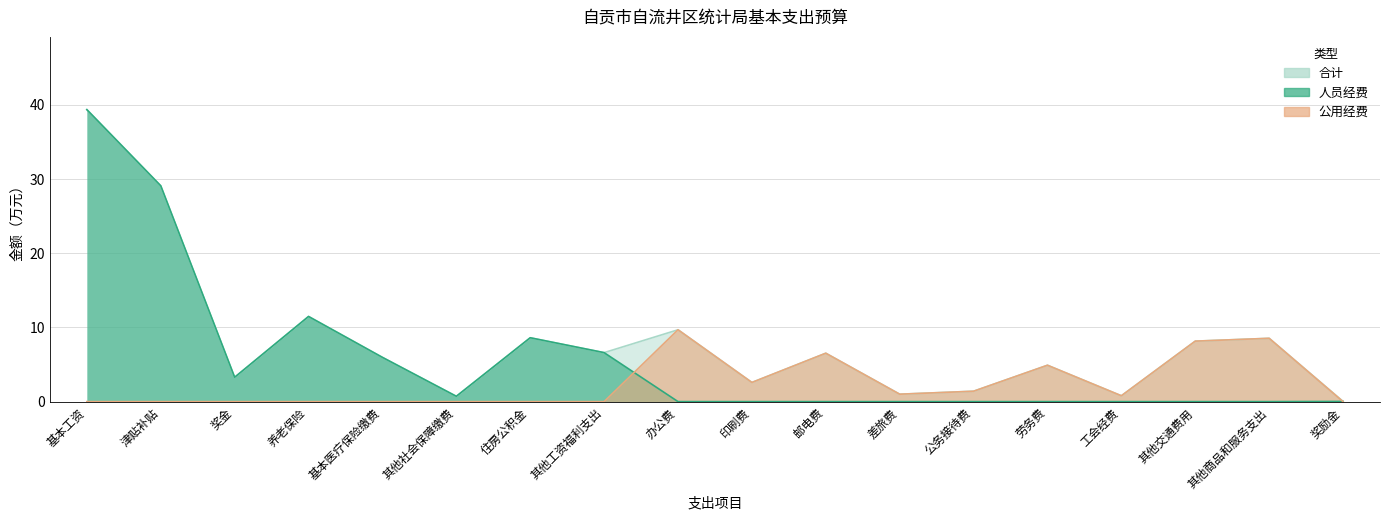

True or false: 合计 and 人员经费 cross at least once.

False